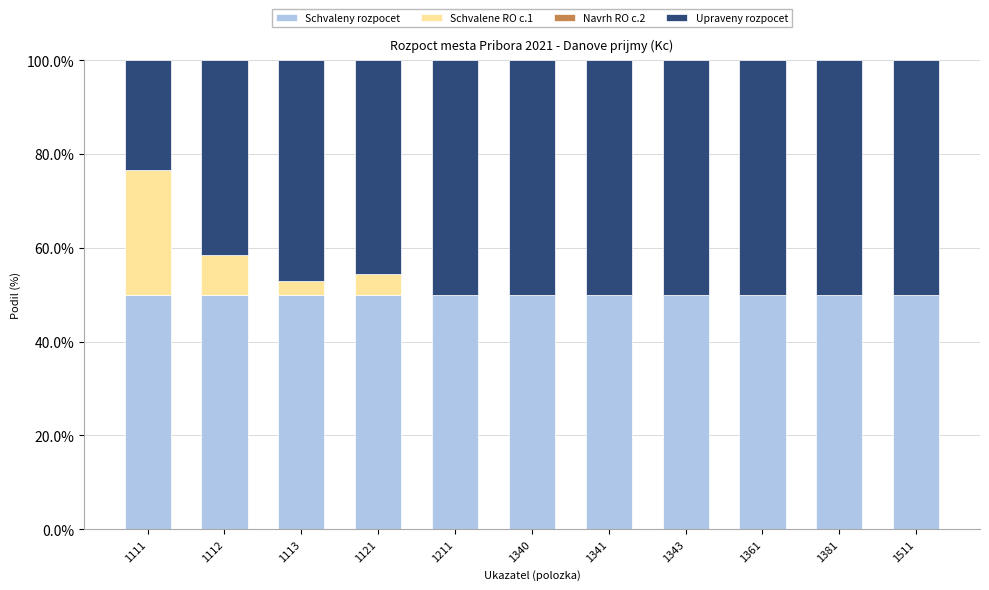

Is it true that Schvaleny rozpocet equals 29.6 at 1343?

False